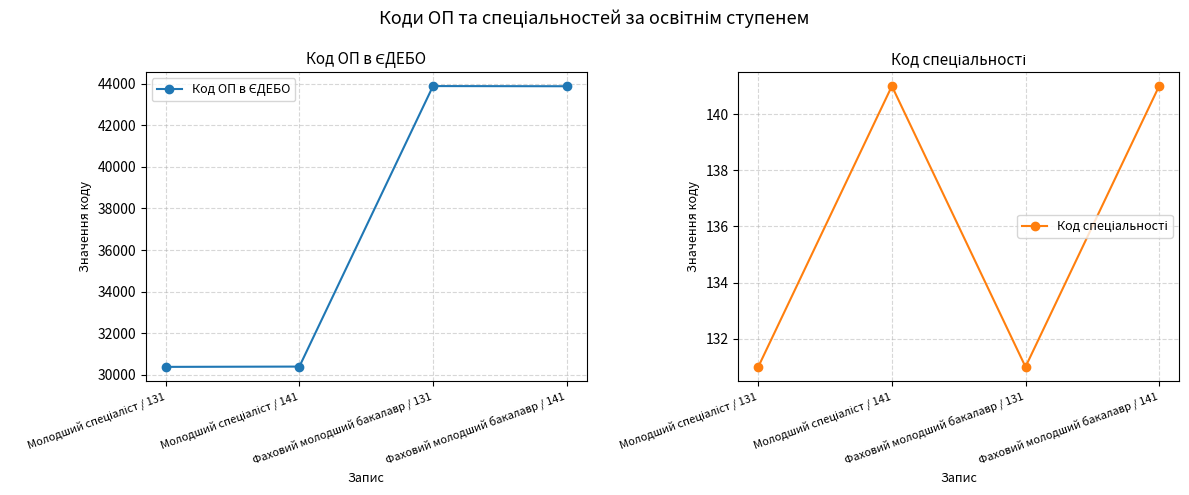

At which category does Код спеціальності reach its first local peak?

Молодший спеціаліст / 141